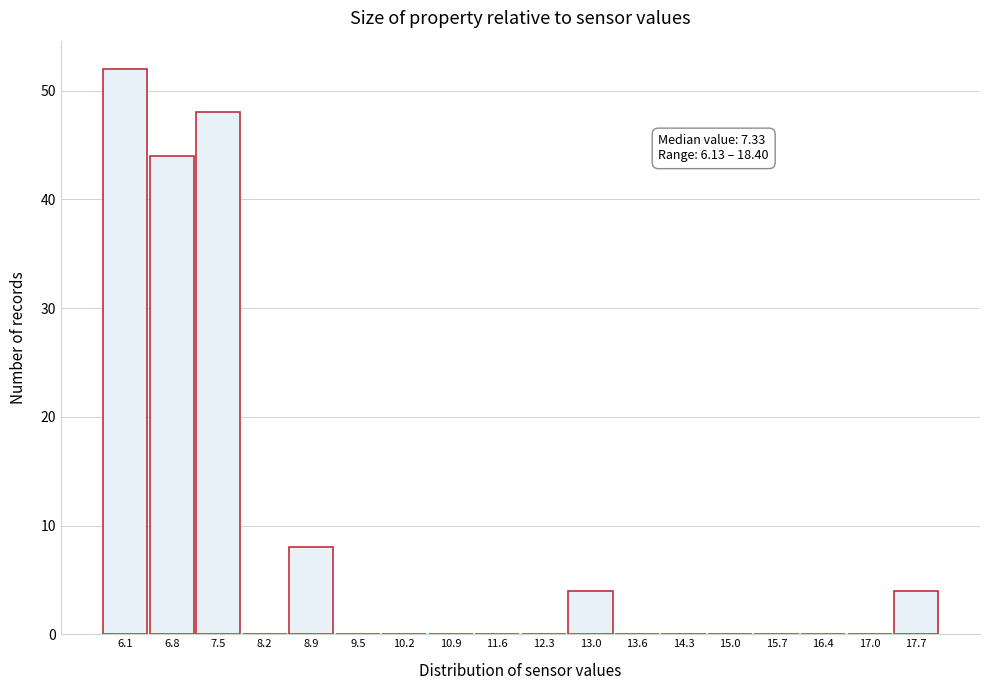

Reading left to right, extract all data points from this chart.

6.1=52	6.8=44	7.5=48	8.2=0	8.9=8	9.5=0	10.2=0	10.9=0	11.6=0	12.3=0	13.0=4	13.6=0	14.3=0	15.0=0	15.7=0	16.4=0	17.0=0	17.7=4